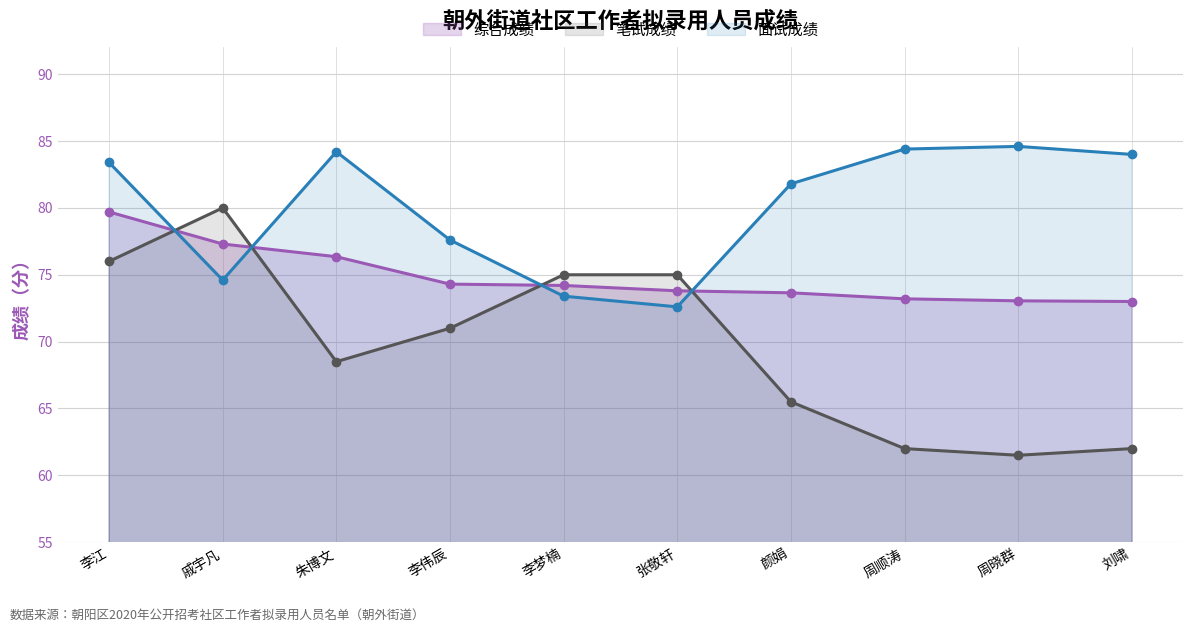

Which category has the highest value across all series?

周晓群